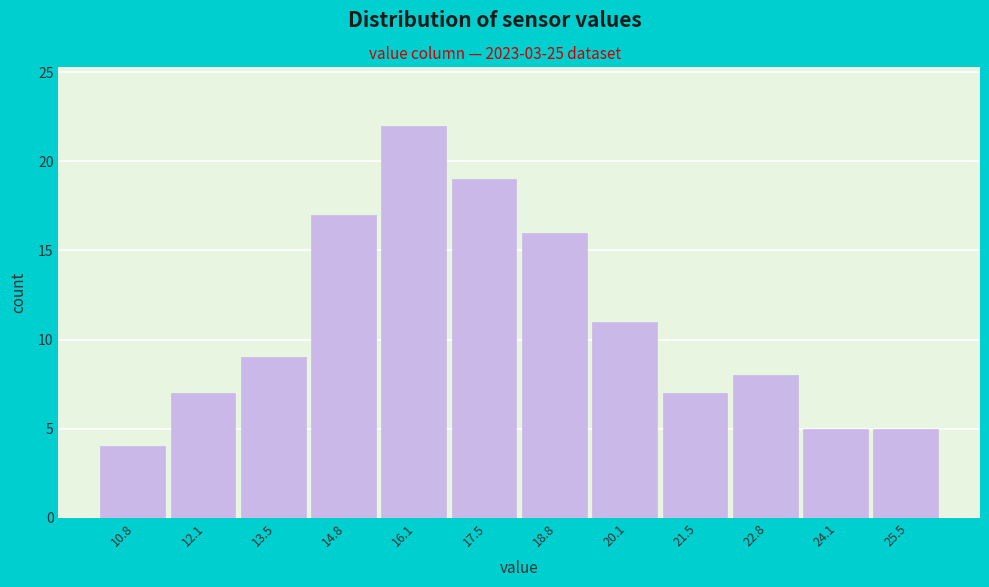

Reading left to right, list all the values displayed in this chart.

10.8=4	12.1=7	13.5=9	14.8=17	16.1=22	17.5=19	18.8=16	20.1=11	21.5=7	22.8=8	24.1=5	25.5=5